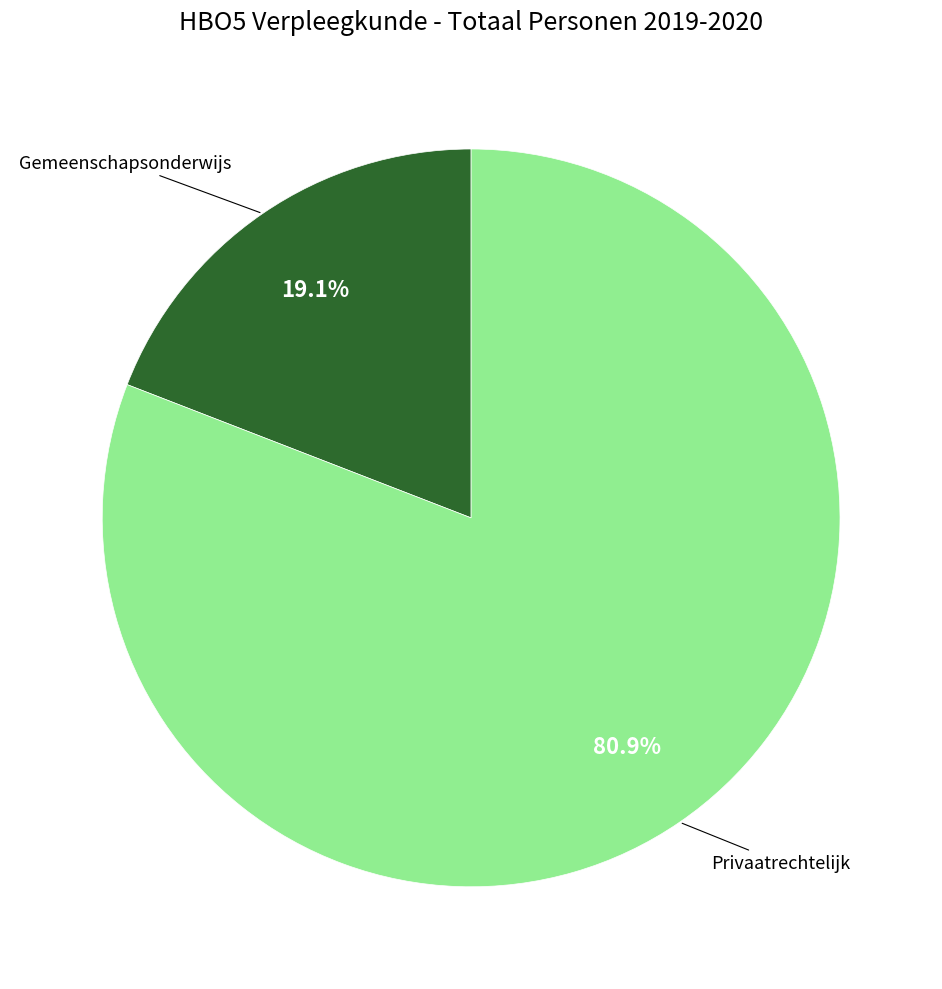

Between Privaatrechtelijk and Gemeenschapsonderwijs, which is larger?

Privaatrechtelijk